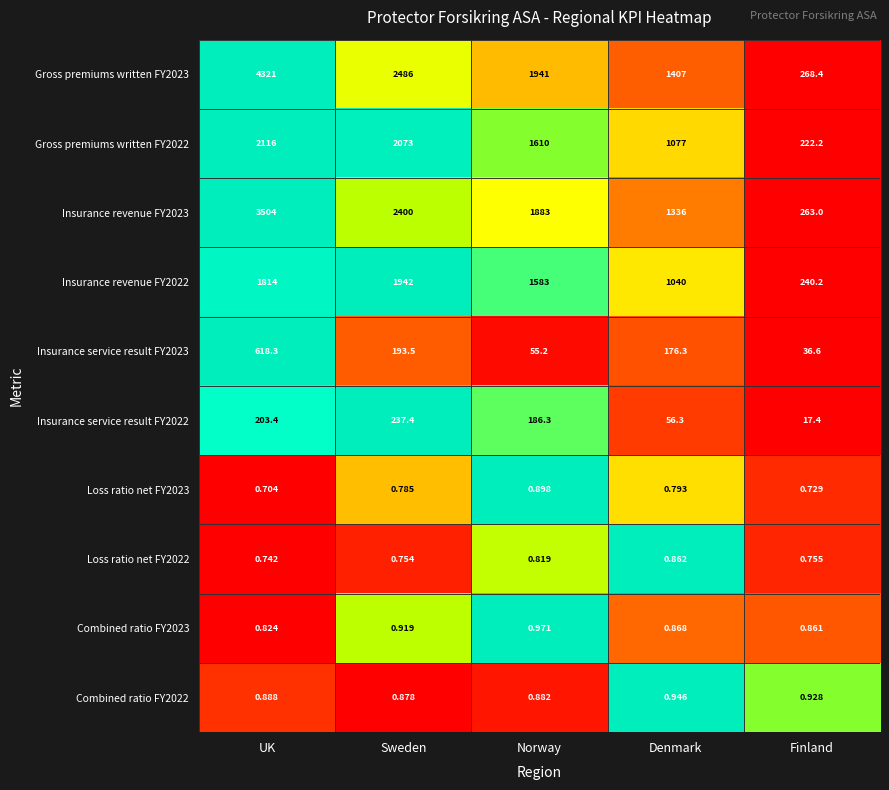

List the series in order of their peak value, lowest first.

Loss ratio net FY2022, Loss ratio net FY2023, Combined ratio FY2022, Combined ratio FY2023, Insurance service result FY2022, Insurance service result FY2023, Insurance revenue FY2022, Gross premiums written FY2022, Insurance revenue FY2023, Gross premiums written FY2023